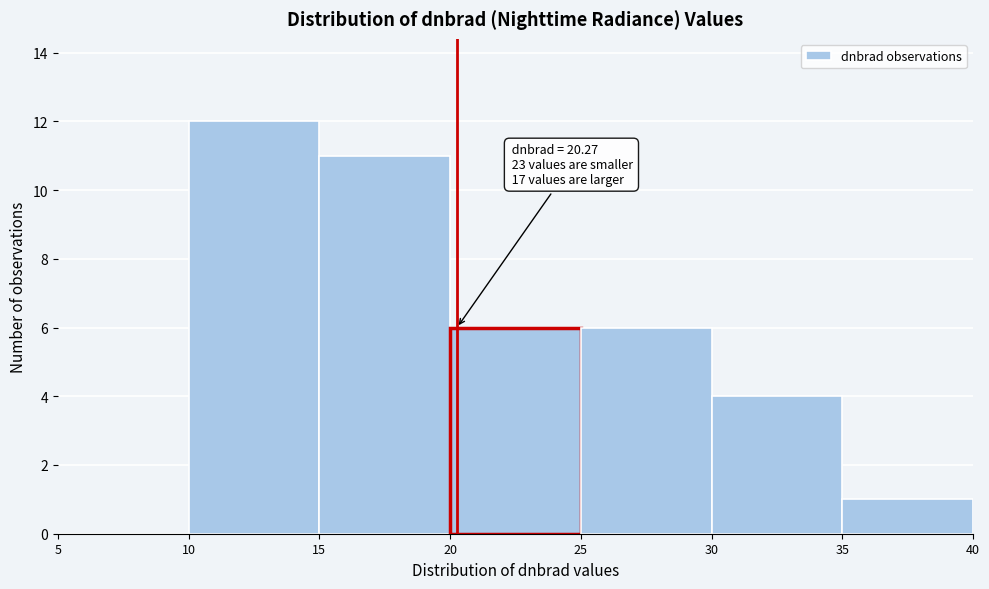

Which range on the x-axis has the tallest bar?

10 to 15